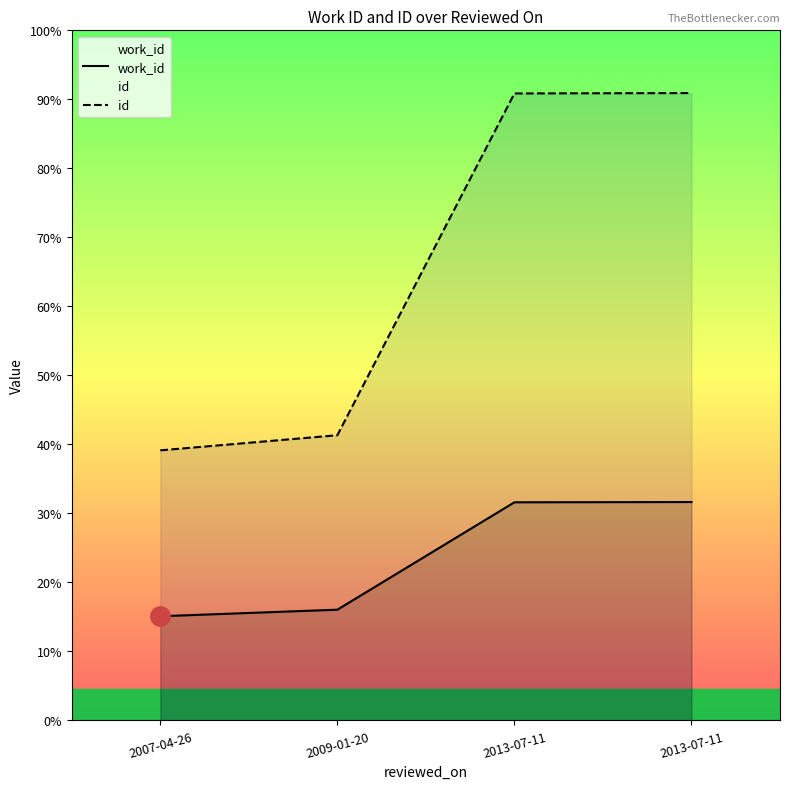

True or false: work_id has more than 1 interior local peaks.

False